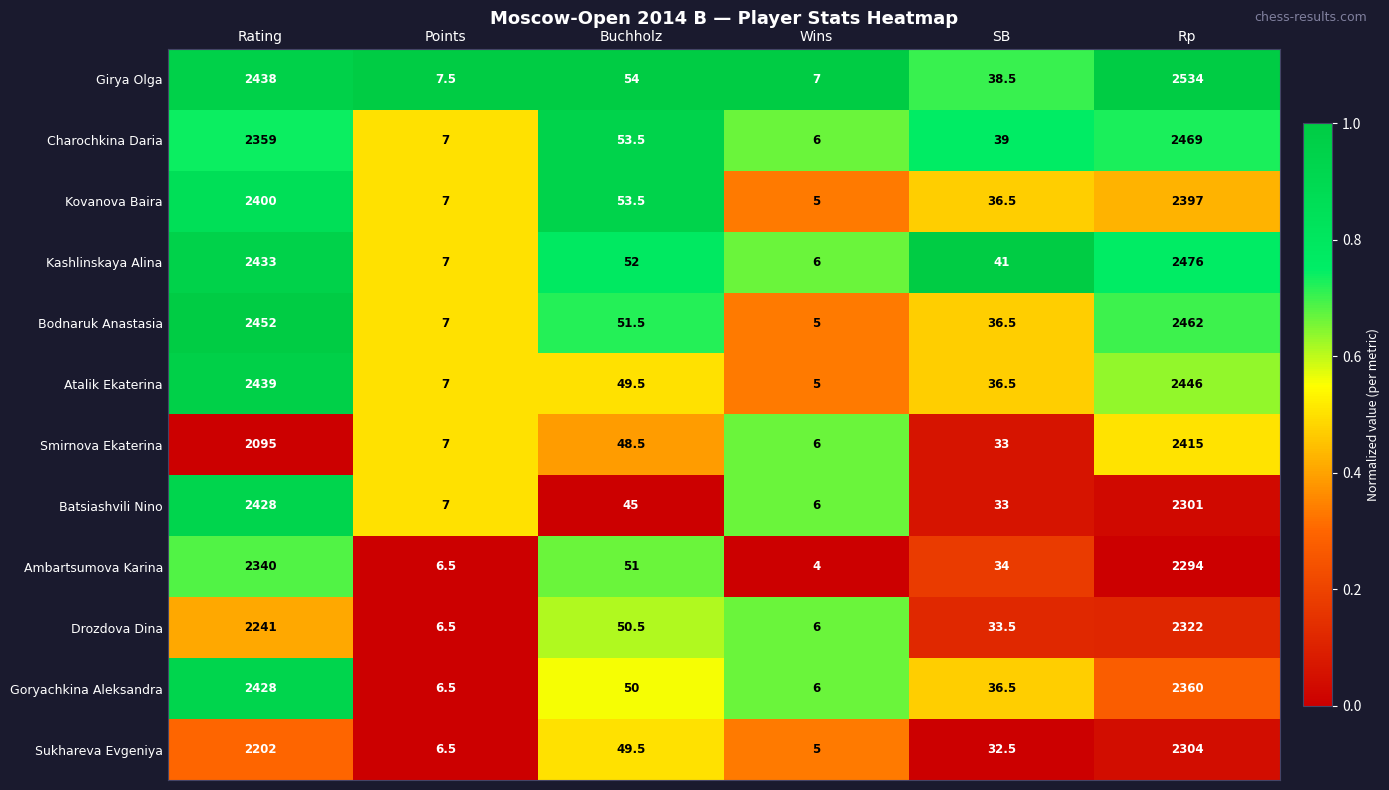

Which category has the lowest value across all series?

Wins